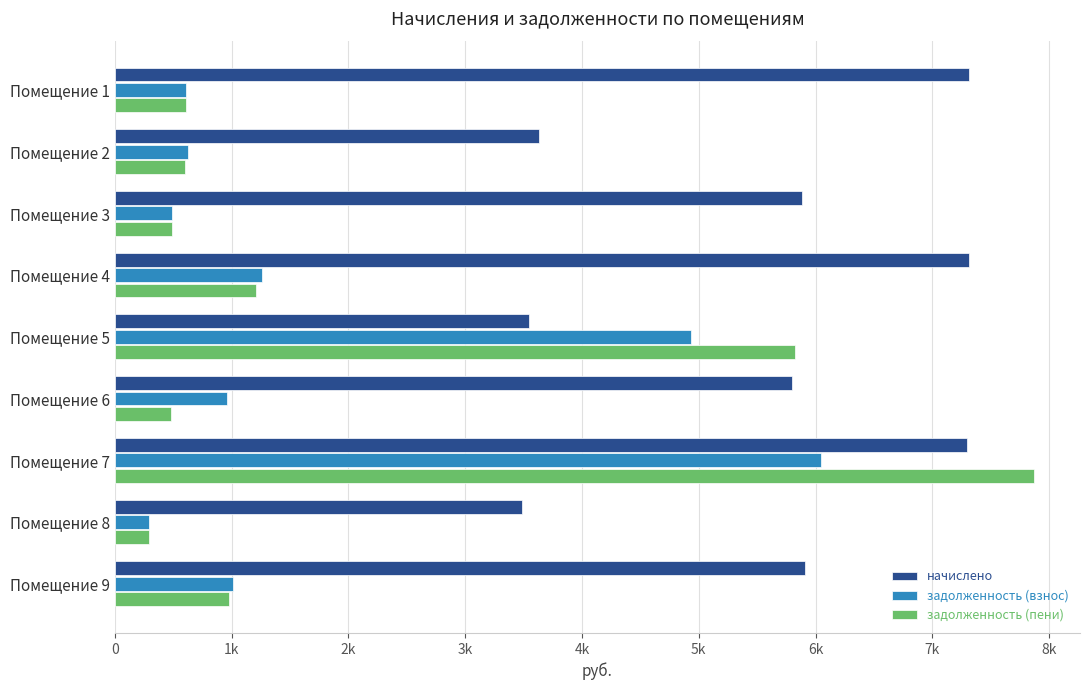

What are all the series names shown in the legend?

начислено, задолженность (взнос), задолженность (пени)